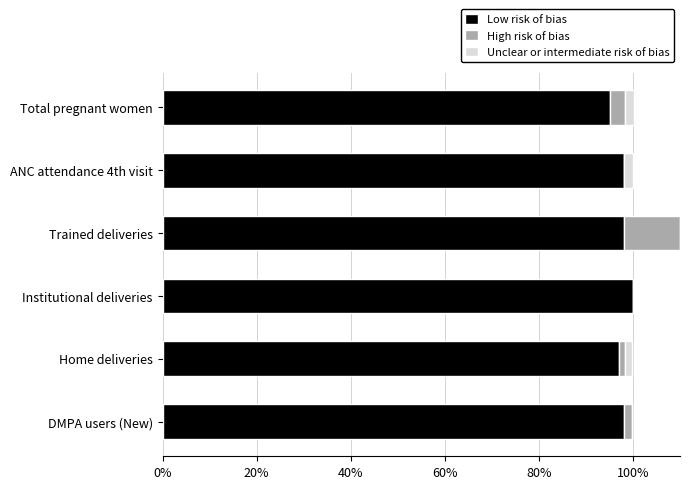

Does the chart contain any negative values?

No